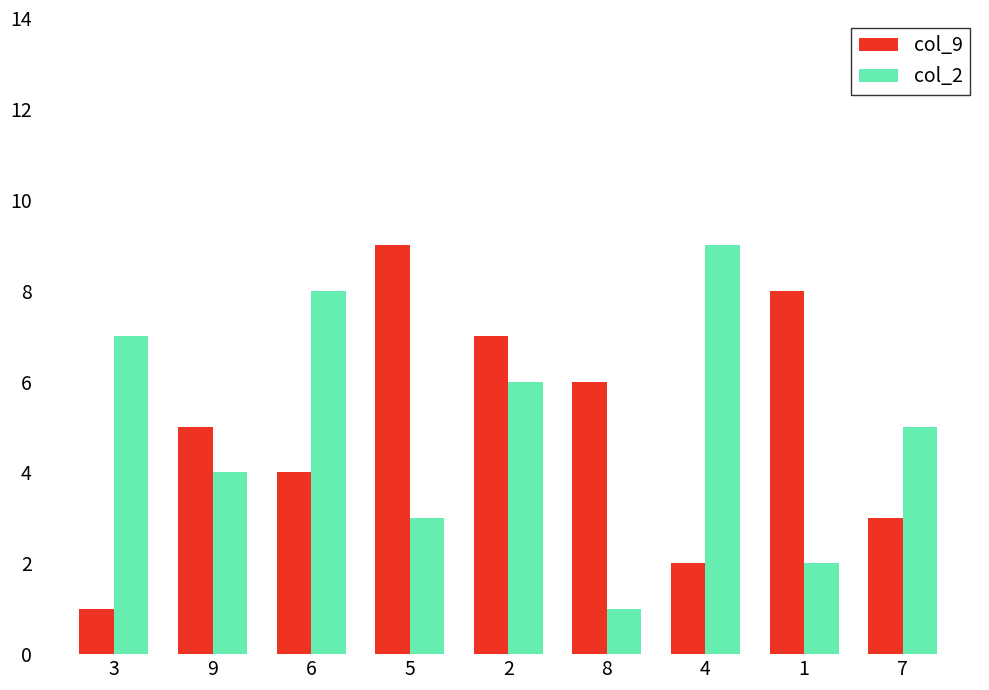

What are all the series names shown in the legend?

col_9, col_2